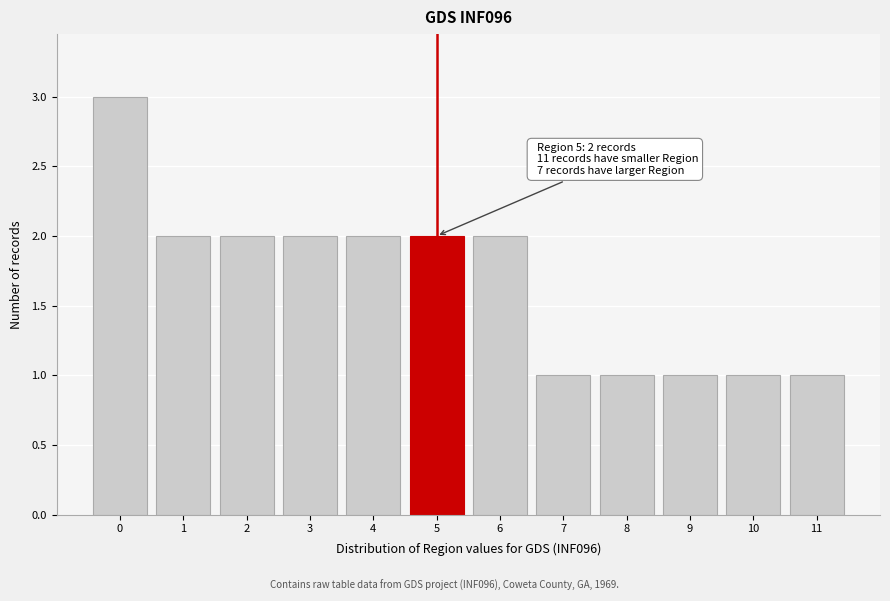

Over which range of the x-axis is the bar tallest?

-0.5 to 0.5